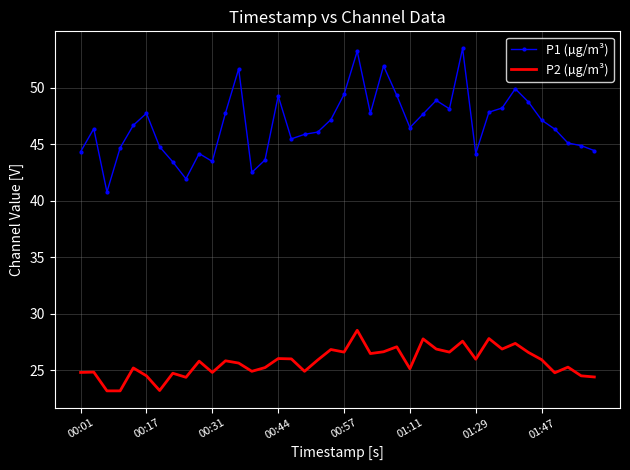

What is the difference between the maximum and minimum values in the P1 (µg/m³) series?

12.7